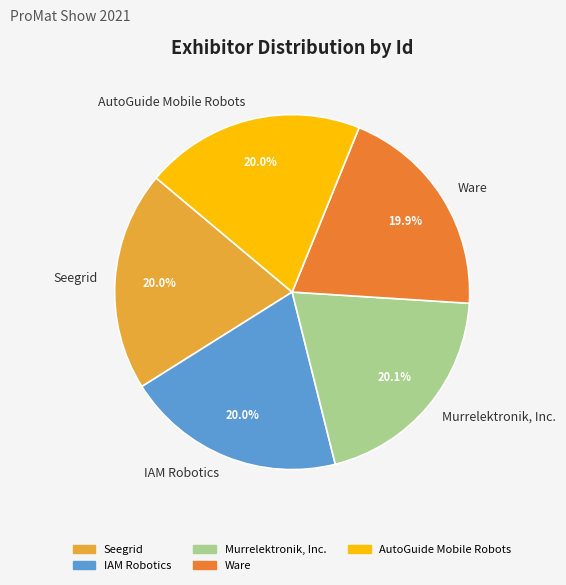

Is Ware the majority of the pie?

No